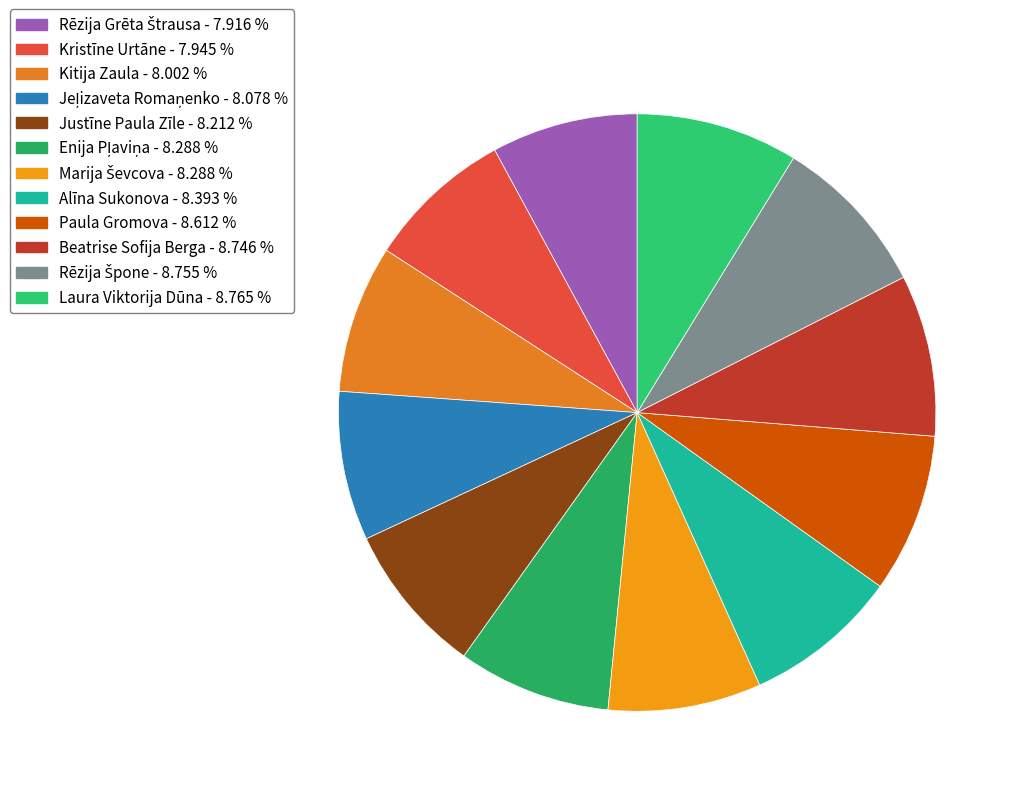

What is the change in value from Enija Pļaviņa to Laura Viktorija Dūna?

+0.5